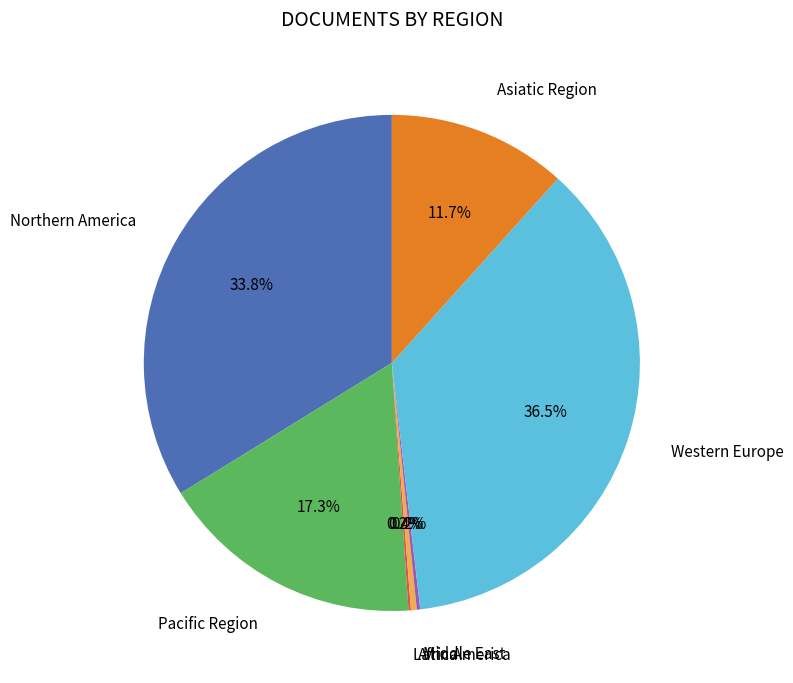

Between Asiatic Region and Northern America, which is larger?

Northern America